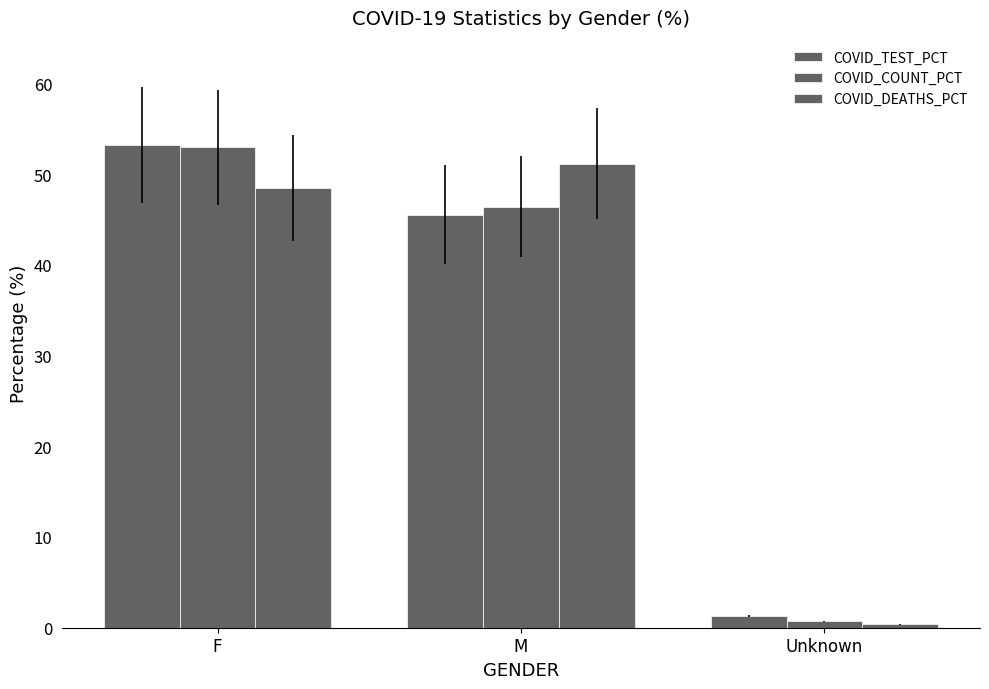

At how many categories does at least one series exceed 46?

2